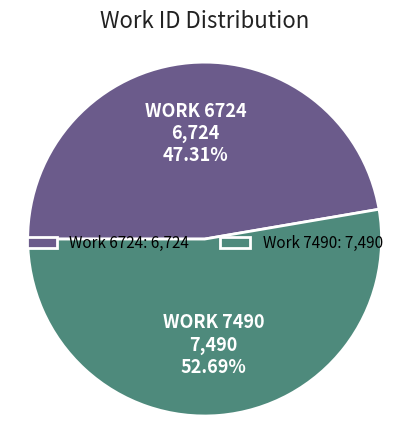

To the nearest percent, what is the combined percentage of Work 7490 and Work 6724?

100%